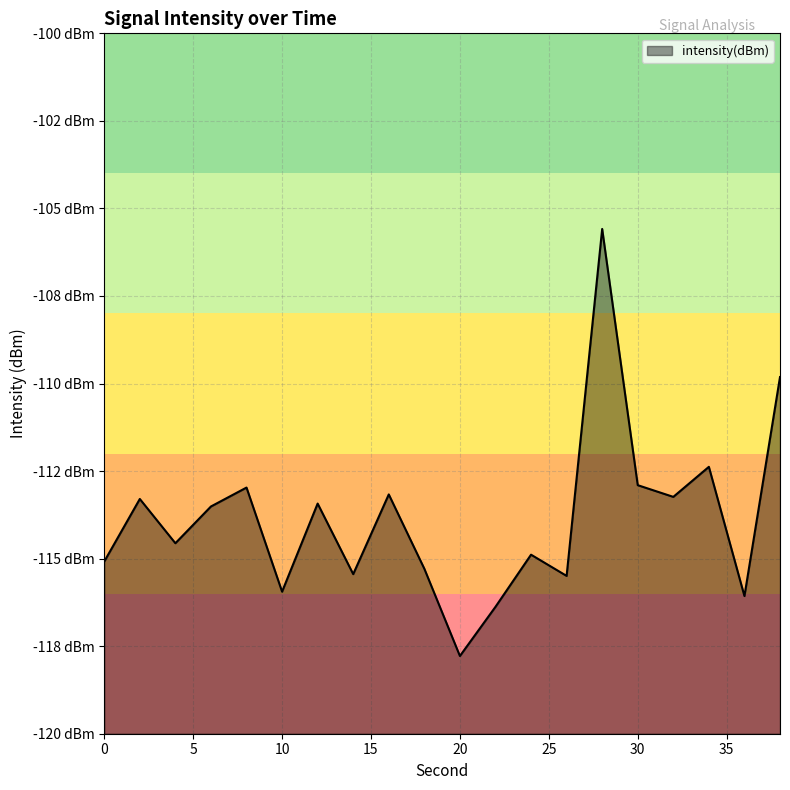

What is the sum of the values at 16 and 8?

-226.1